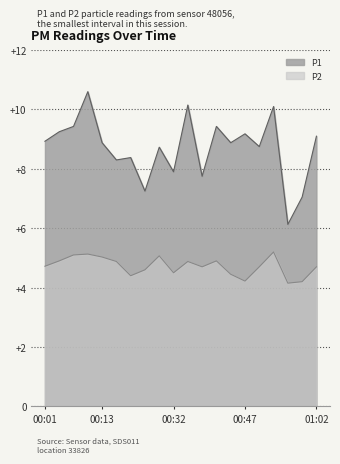

The value of P2 at 00:22 is 4.6. True or false?

True